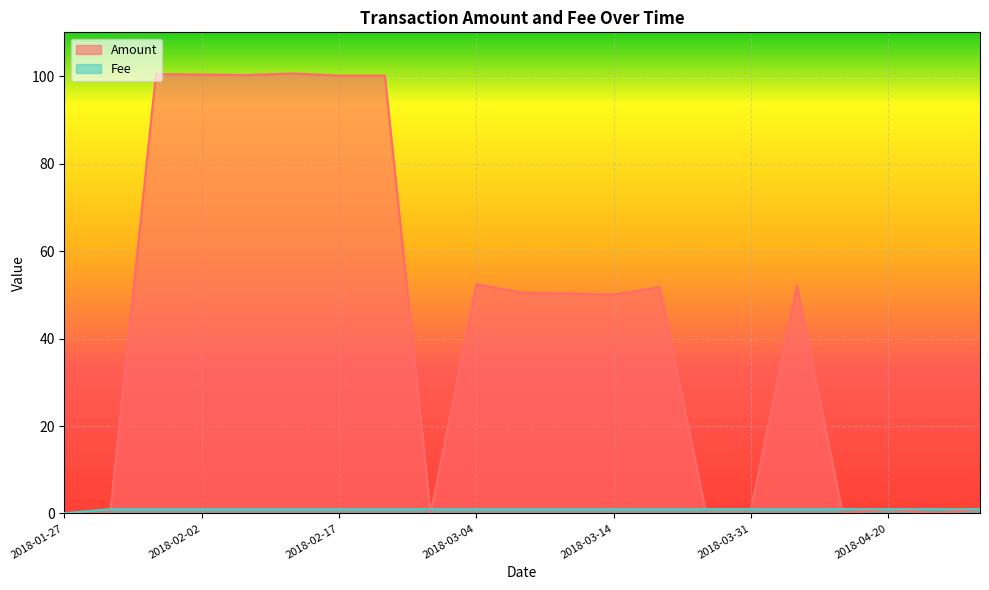

What are all the series names shown in the legend?

Amount, Fee